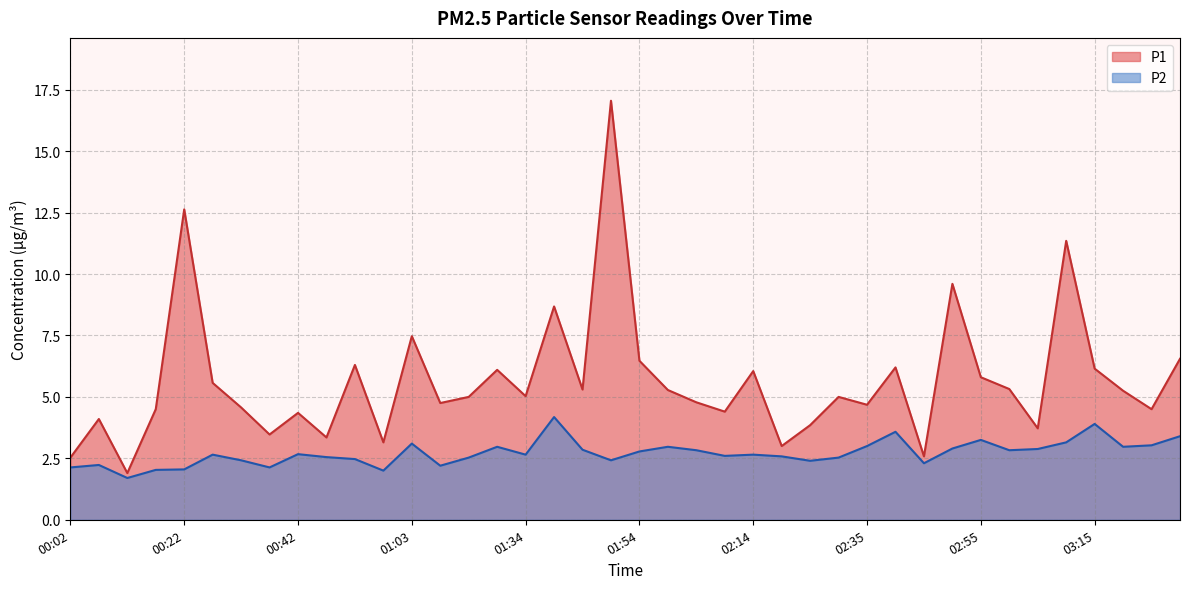

Where is P1 nearest to the value 9?

01:39